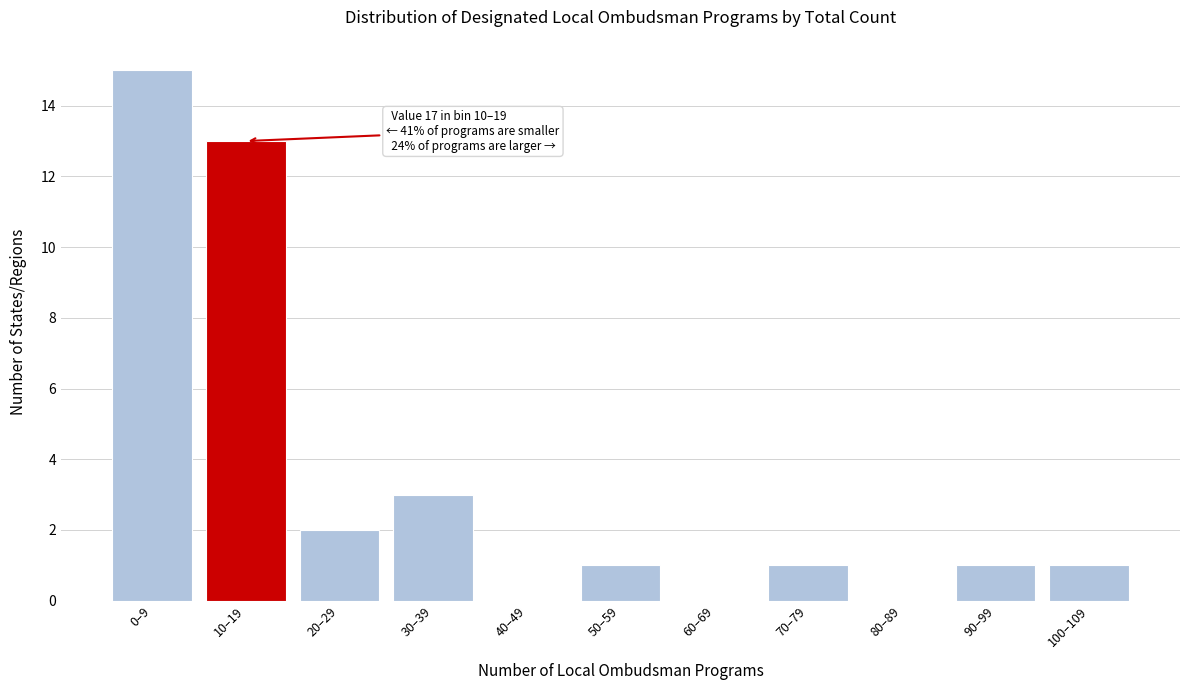

Reading right to left, list all the values displayed in this chart.

100–109=1	90–99=1	80–89=0	70–79=1	60–69=0	50–59=1	40–49=0	30–39=3	20–29=2	10–19=13	0–9=15